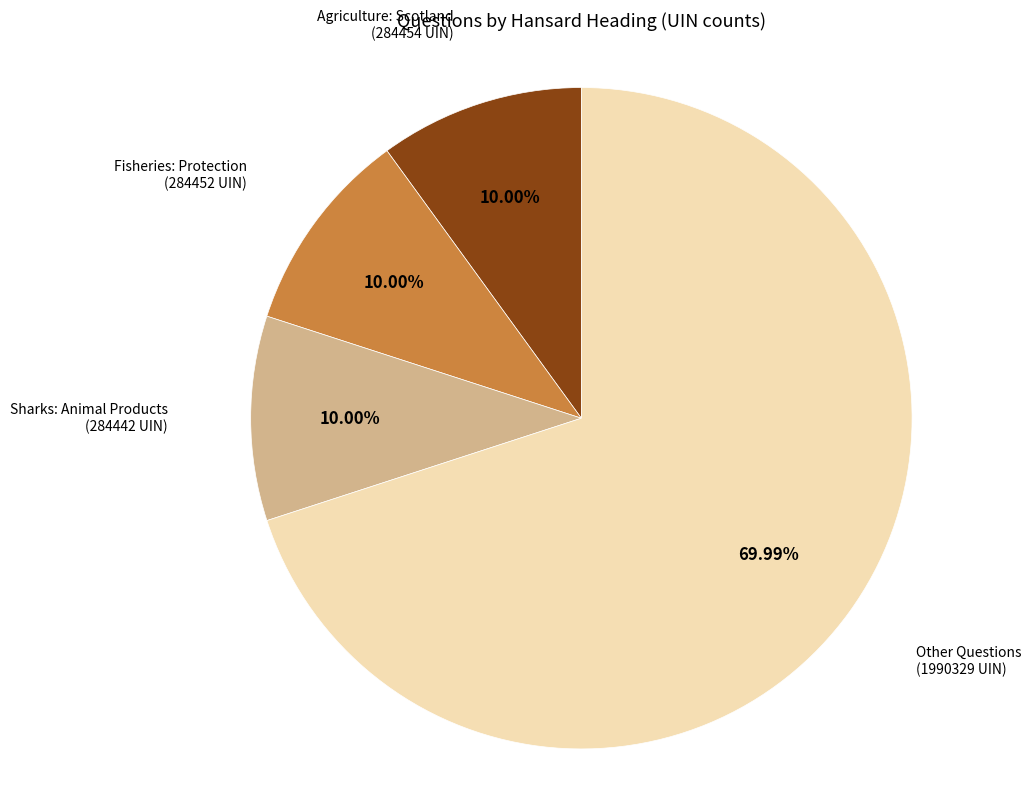

Is there a majority slice in this chart?

Yes